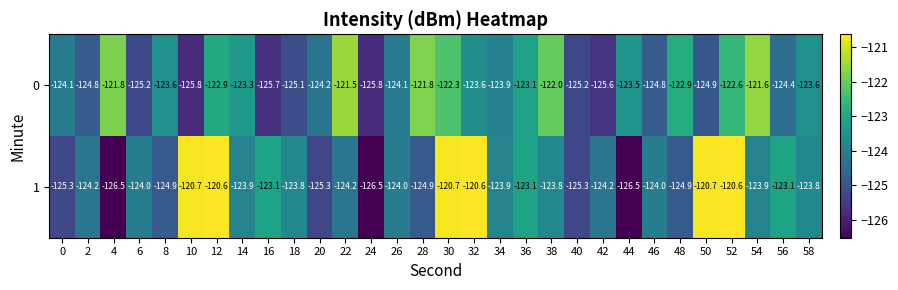

How many categories are shown in the chart?

30